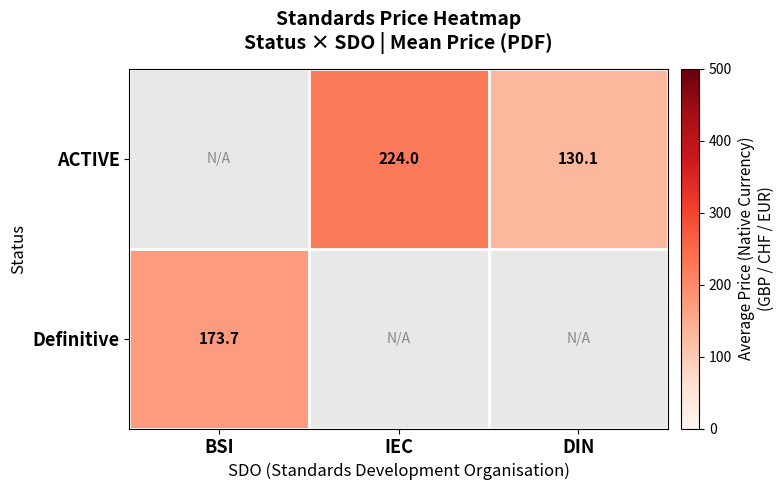

Is it true that Definitive equals 85.1 at BSI?

False